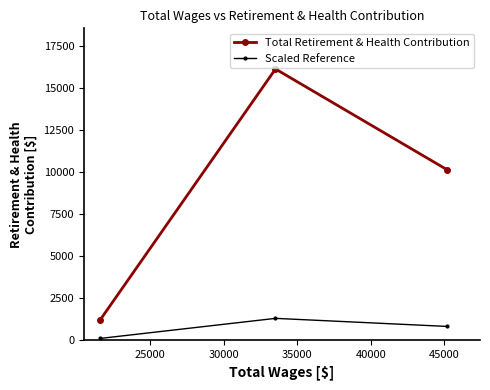

Which series has the largest total across all categories?

Total Retirement & Health Contribution